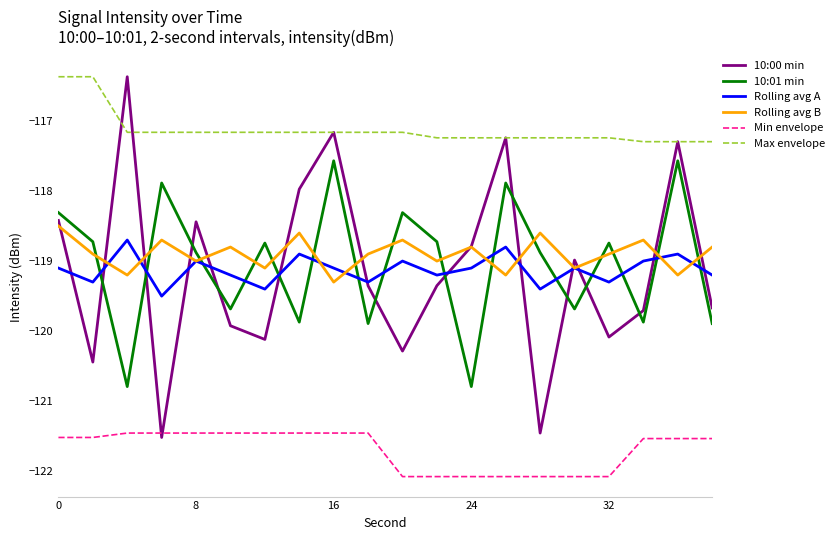

What is the highest value of the 10:00 min series?

-116.4